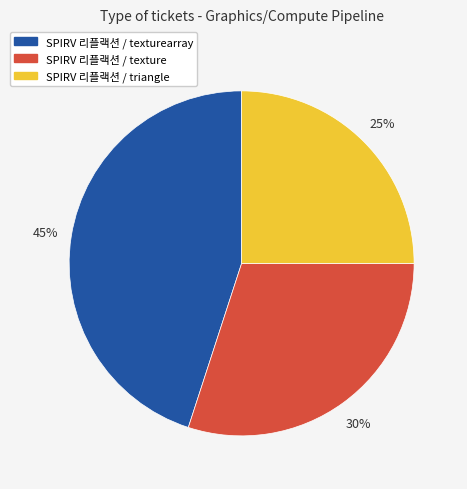

Is SPIRV 리플랙션 / texture the majority of the pie?

No